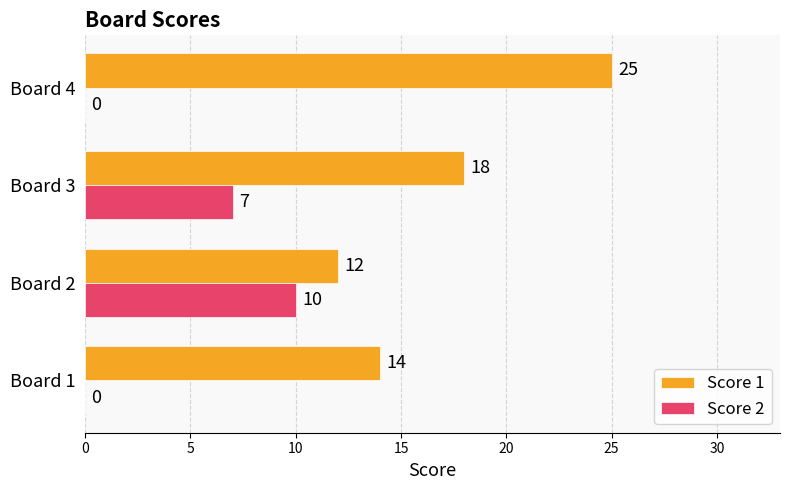

Which series has the largest total across all categories?

Score 1